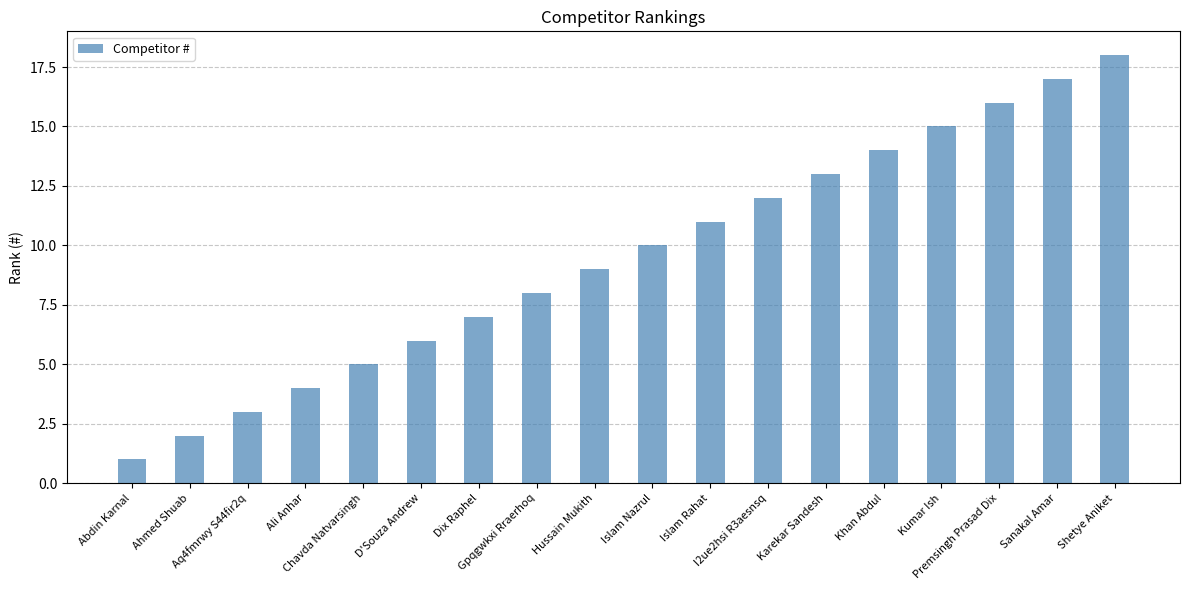

What is the change in value from Aq4fmrwy S44fir2q to Islam Nazrul?

+7